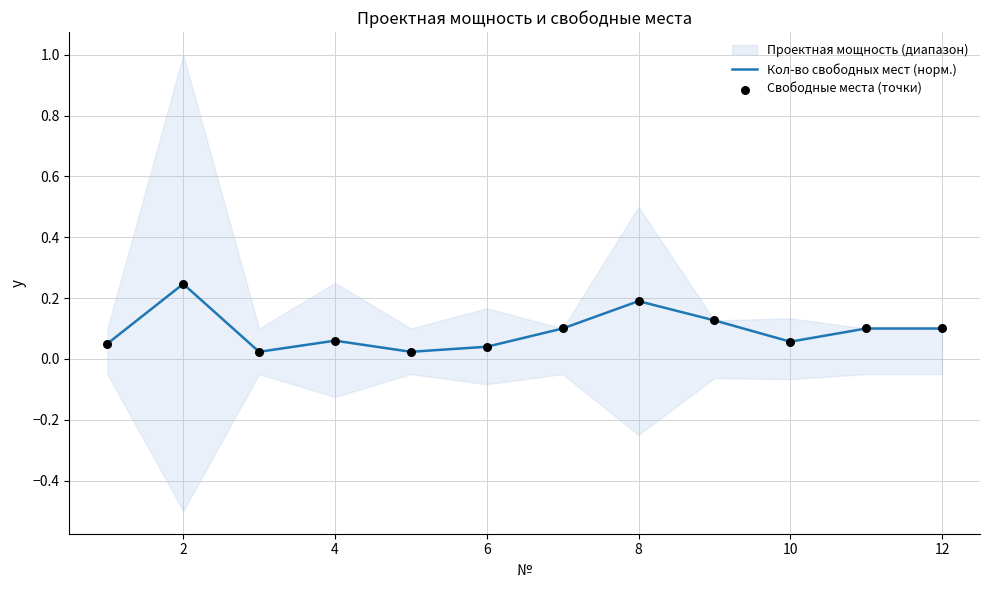

At how many categories does at least one series exceed 0?

12